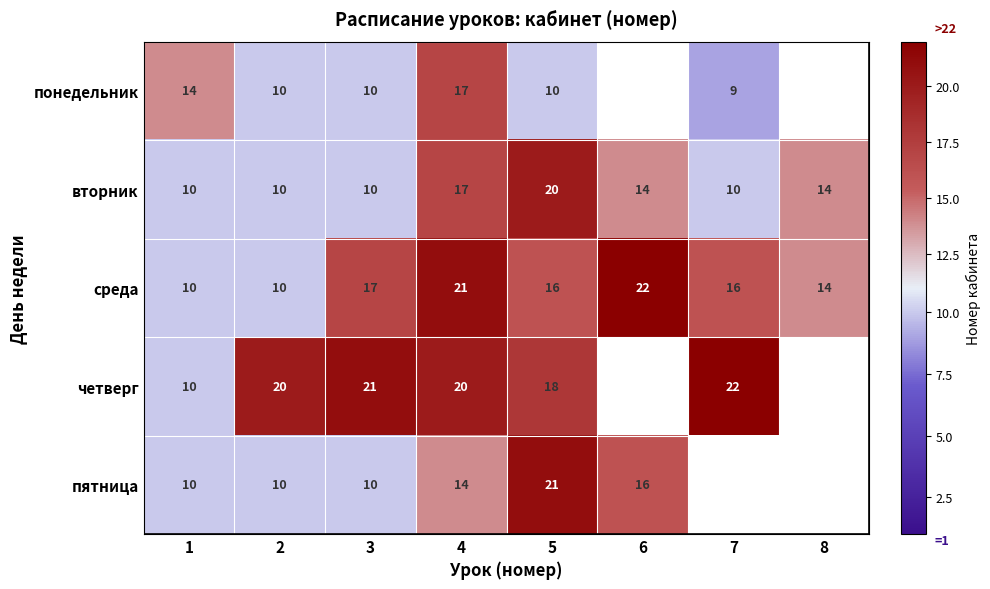

The value of четверг at 3 is 21. True or false?

True